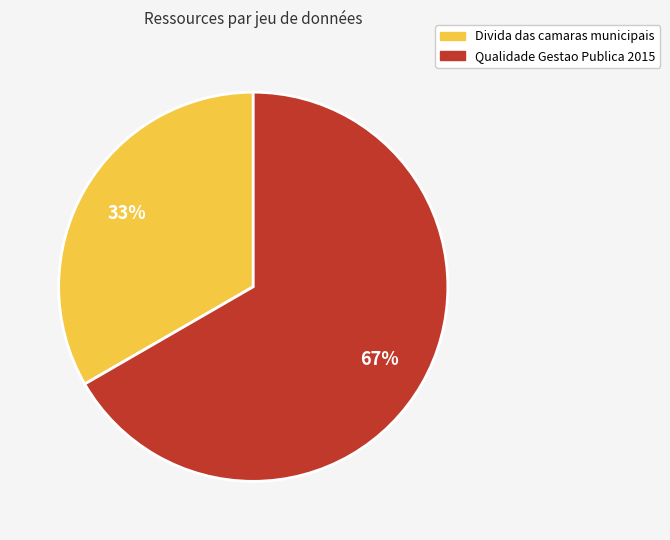

To the nearest percent, what is the average slice percentage?

50%